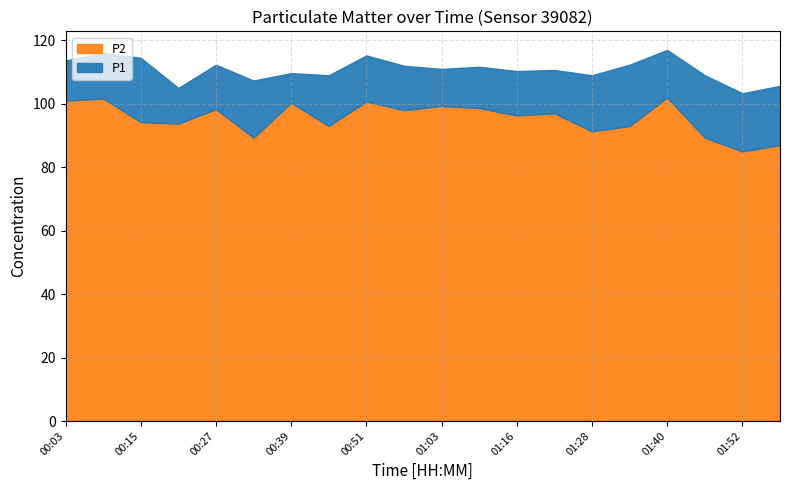

What is the total value across all series at 00:09?

217.7